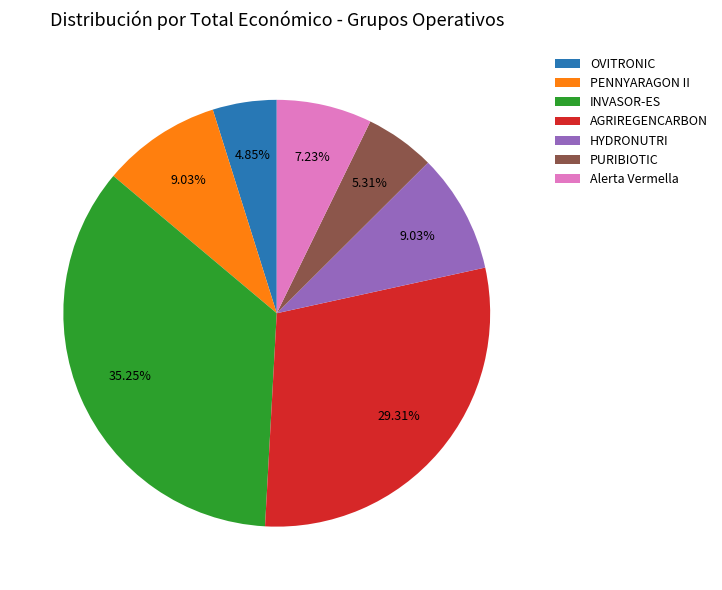

Does HYDRONUTRI account for over 50% of the chart?

No